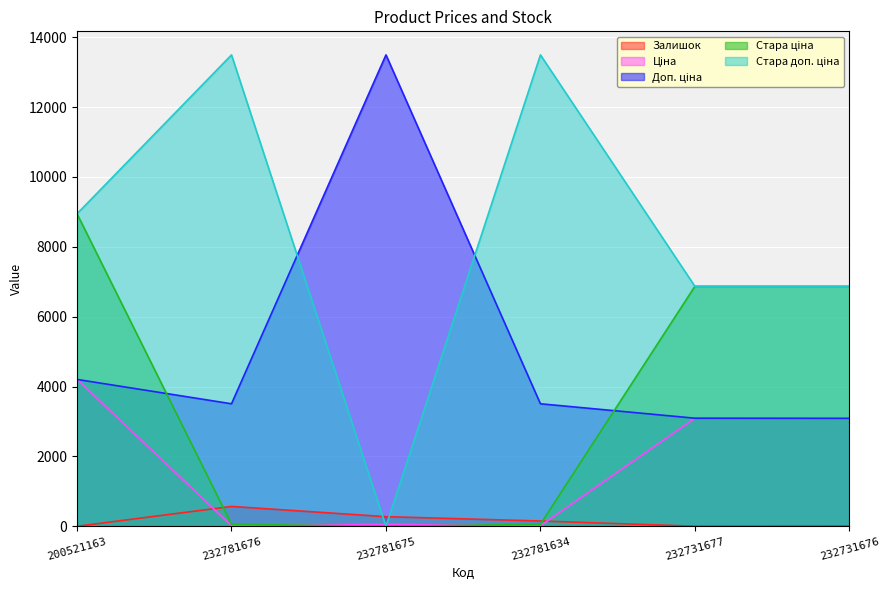

Is the value of Доп. ціна at 200521163 greater than the value of Залишок at 200521163?

Yes